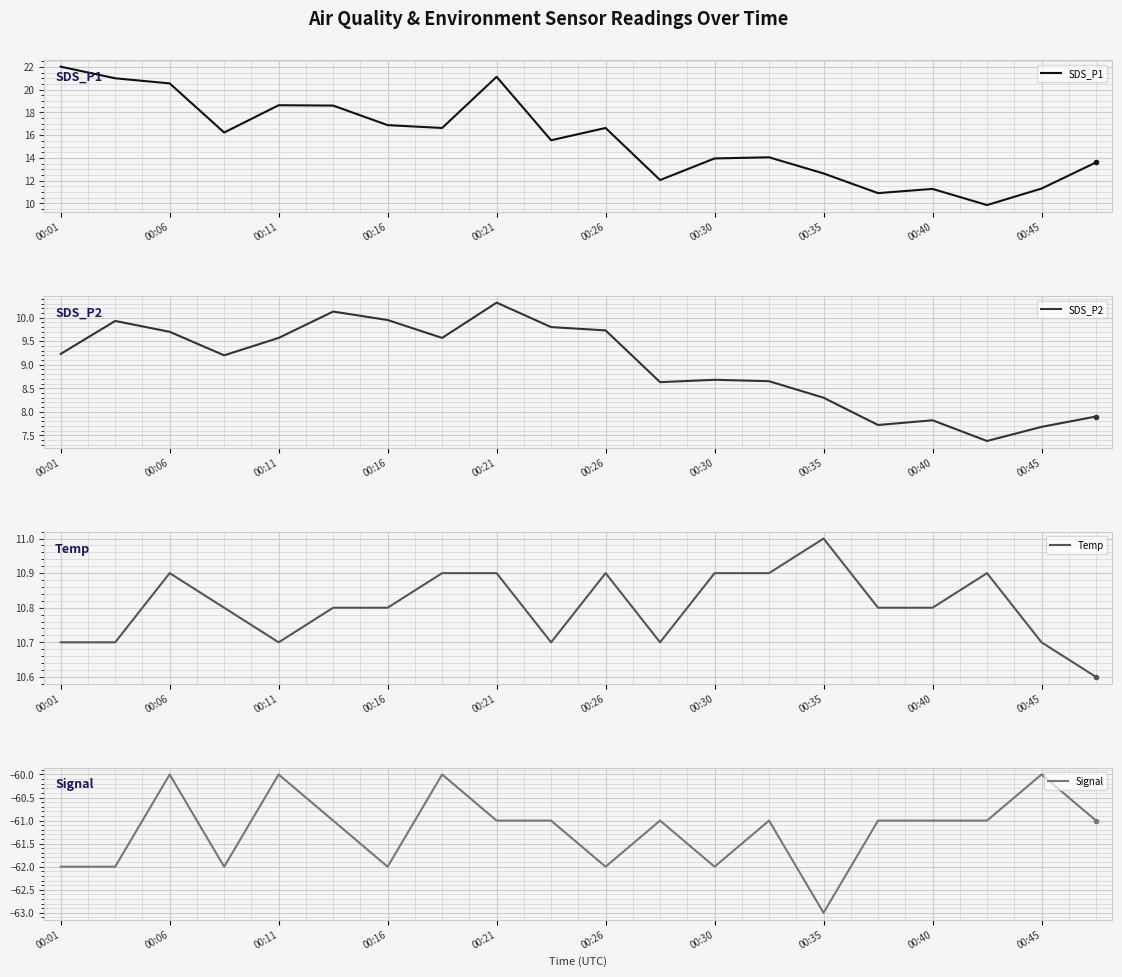

True or false: Signal has a value of -26 at 00:40.

False